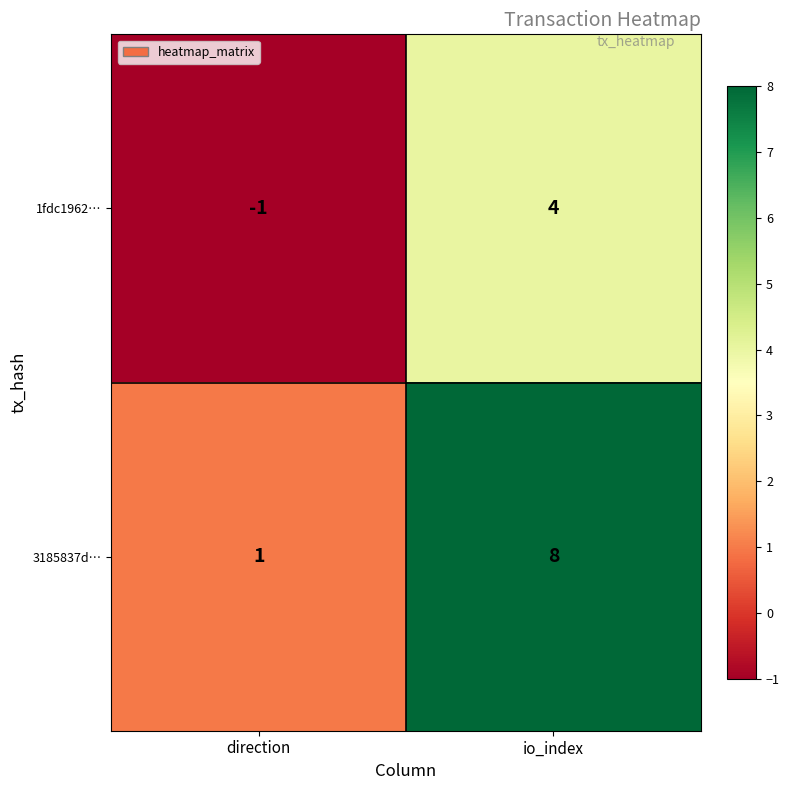

At which category is the sum across all series the highest?

io_index